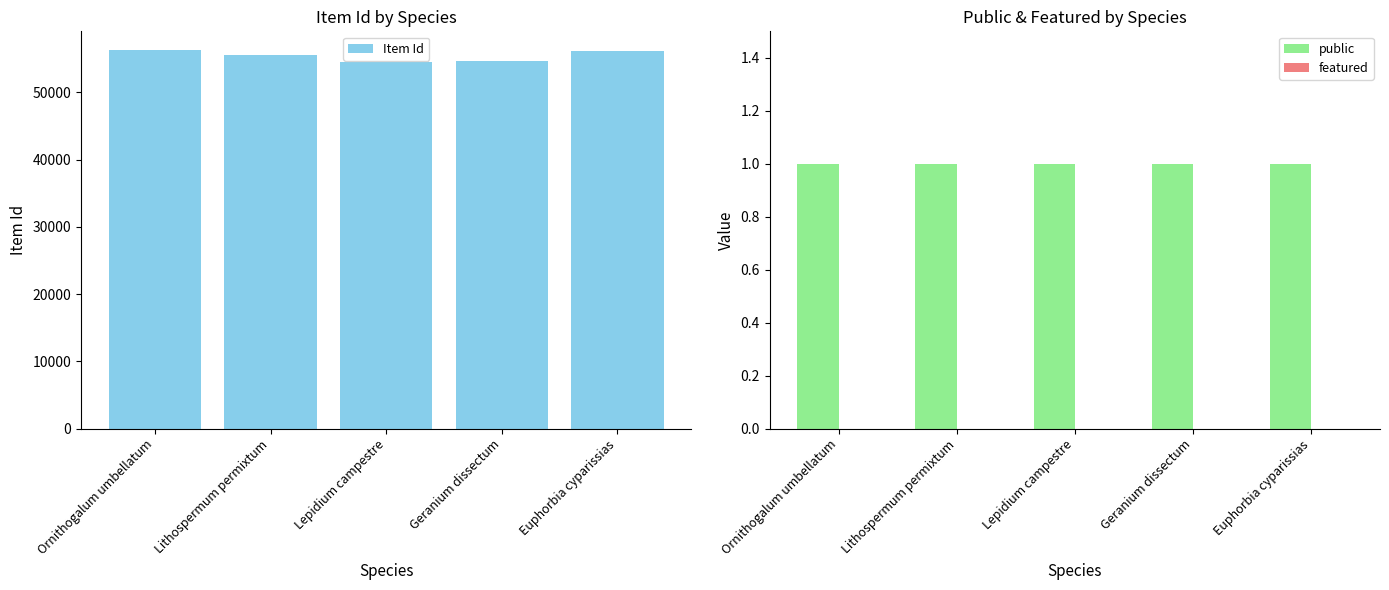

Where is public nearest to the value 1?

Ornithogalum umbellatum